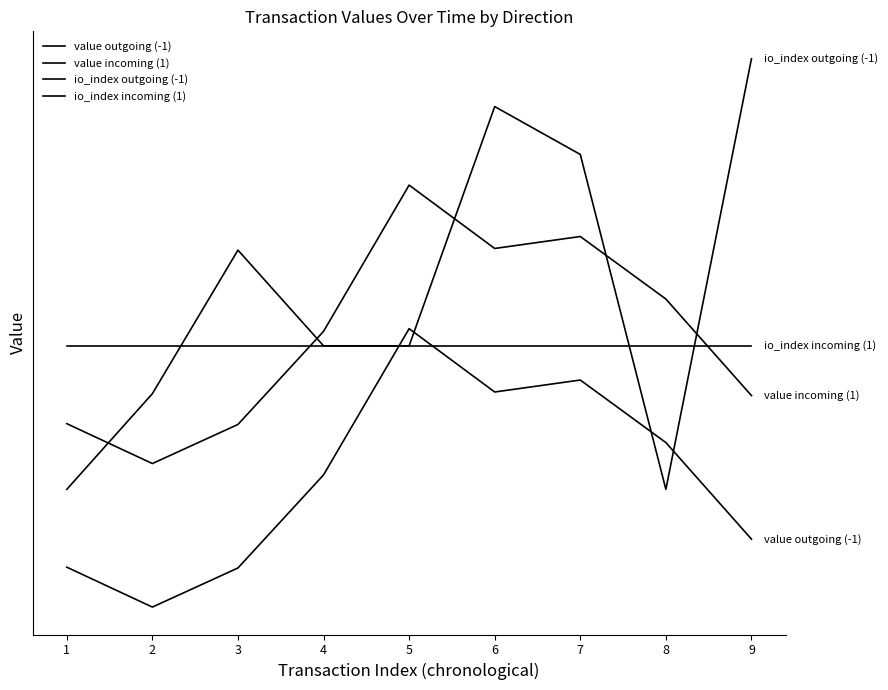

What is the sum of the value outgoing (-1) values at 7 and 9?

6.6